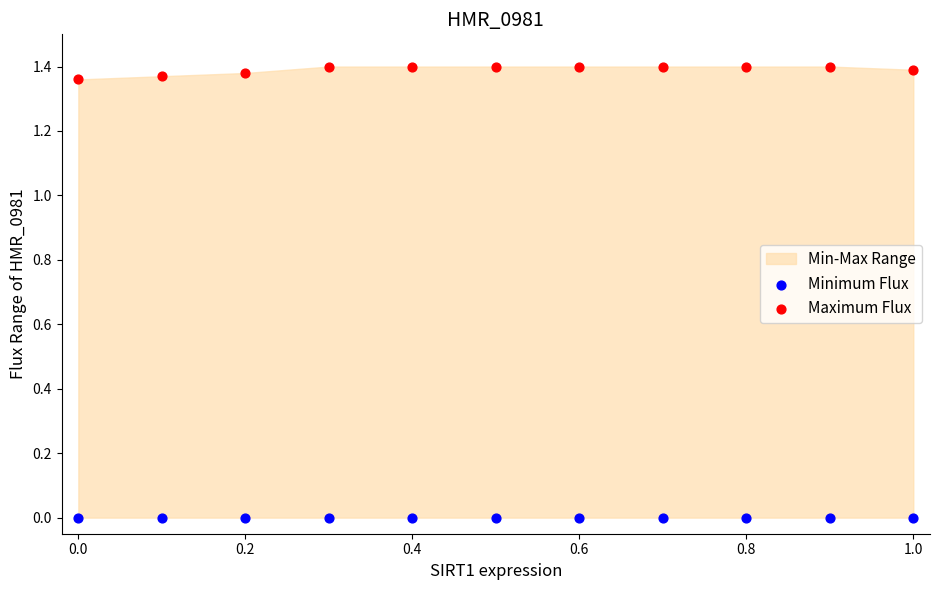

Which series contains the highest Y value?

Maximum Flux